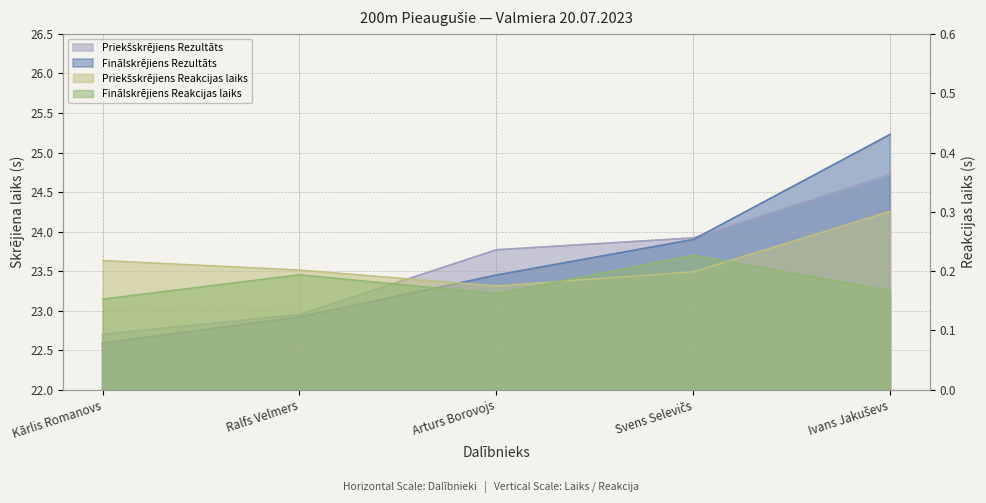

The value of Priekšskrējiens Reakcijas laiks at Arturs Borovojs is 0.3. True or false?

False